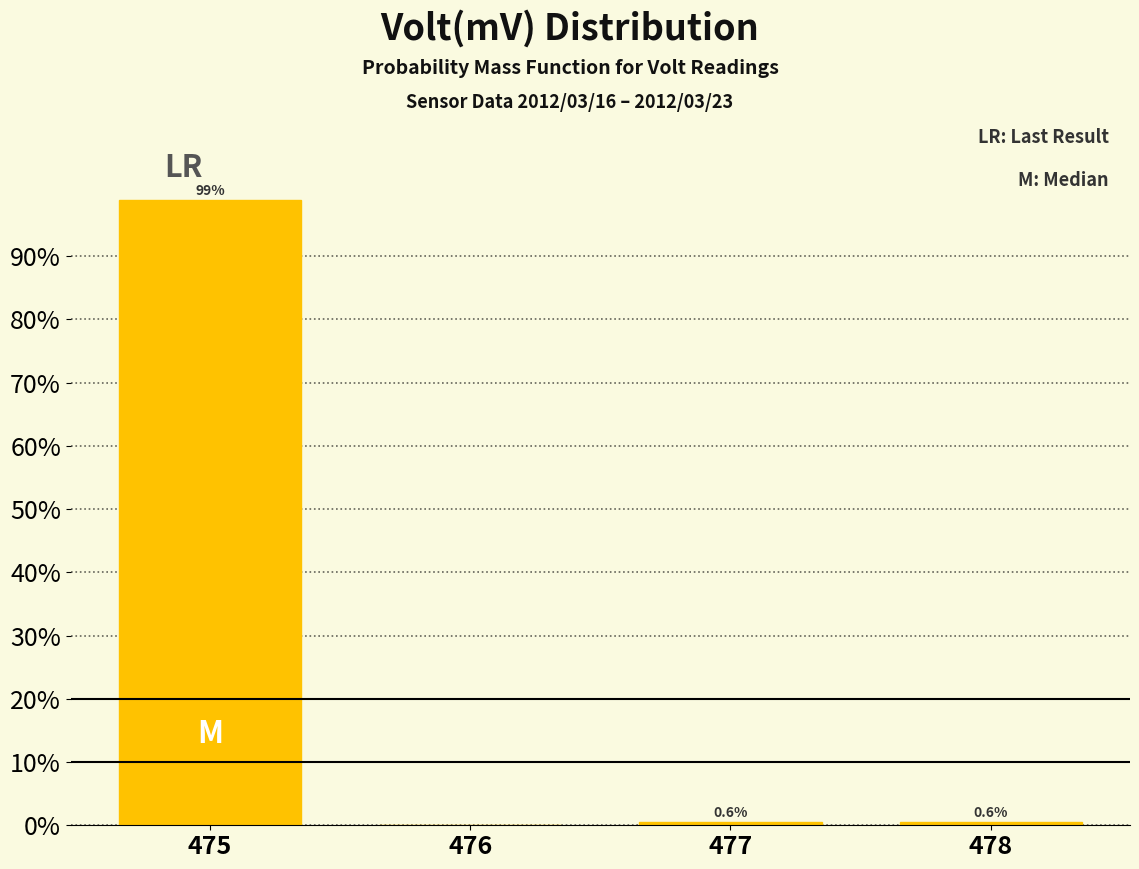

Which range on the x-axis has the tallest bar?

474.5 to 475.5